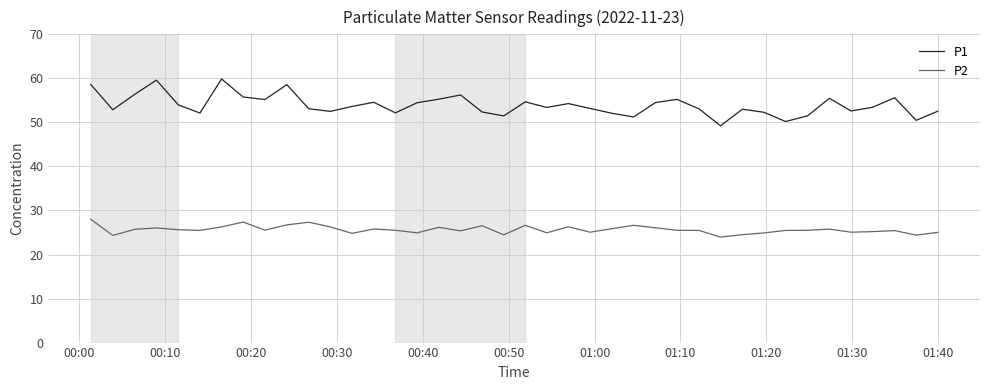

What is the minimum value shown in the chart?

24.0